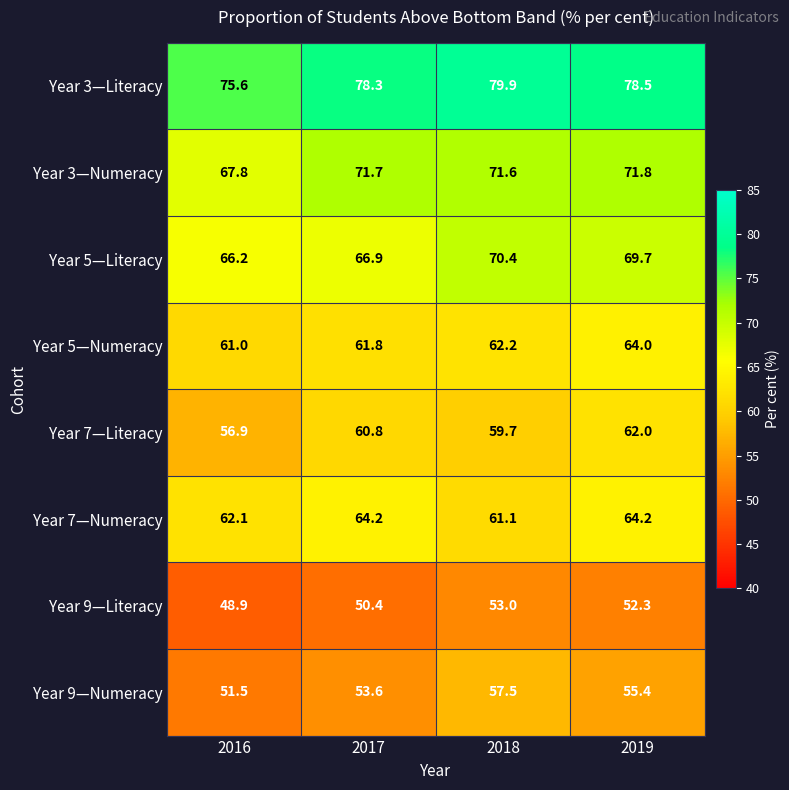

Count the number of categories in the chart.

4